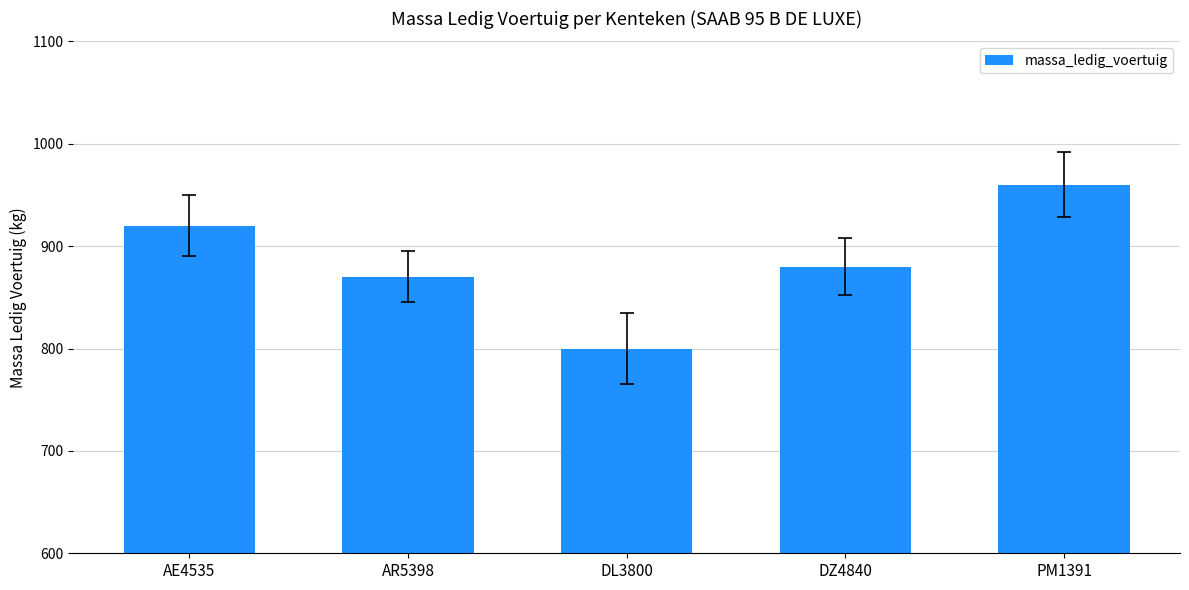

What is the change in value from DL3800 to PM1391?

+160